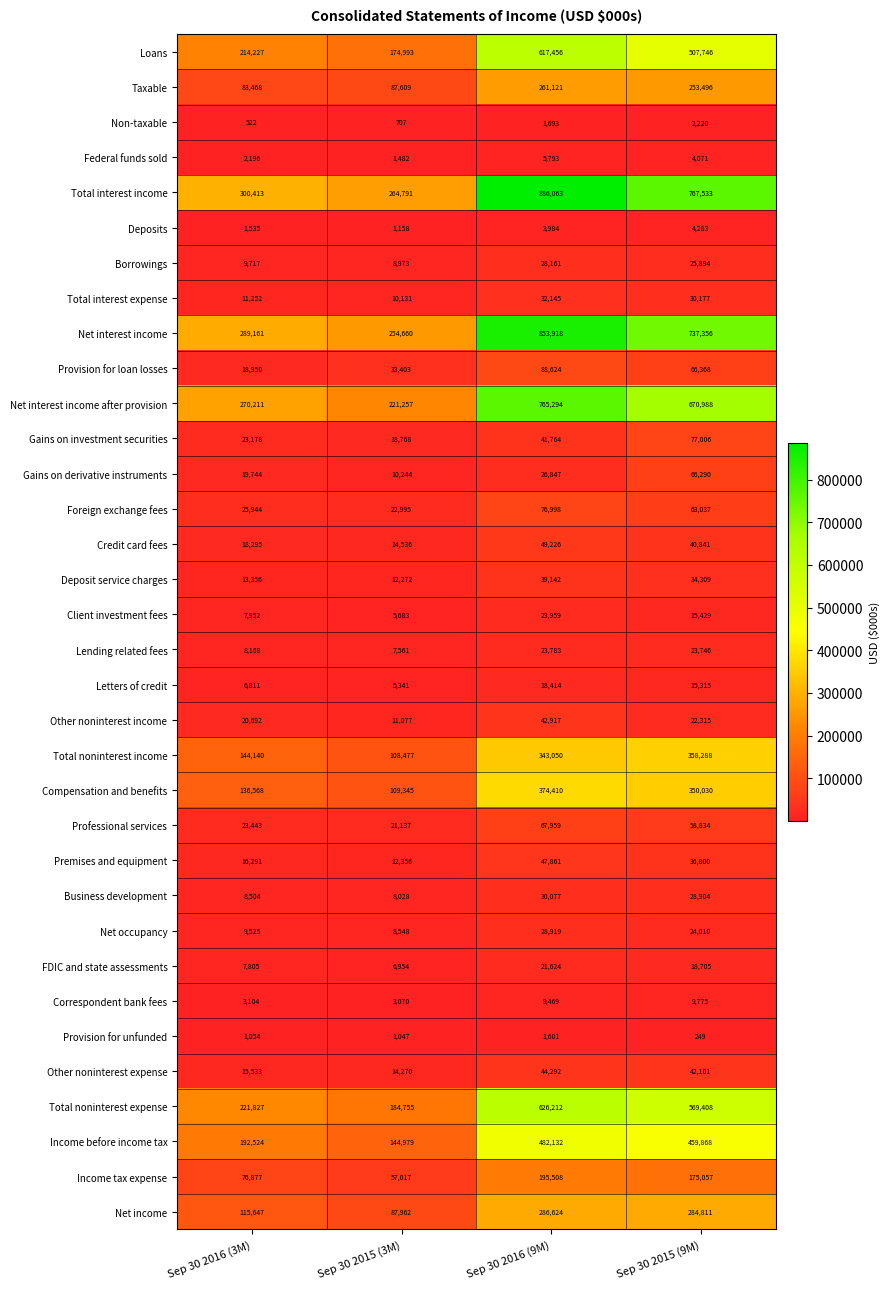

At which label is Gains on derivative instruments closest to 38267?

Sep 30 2016 (9M)